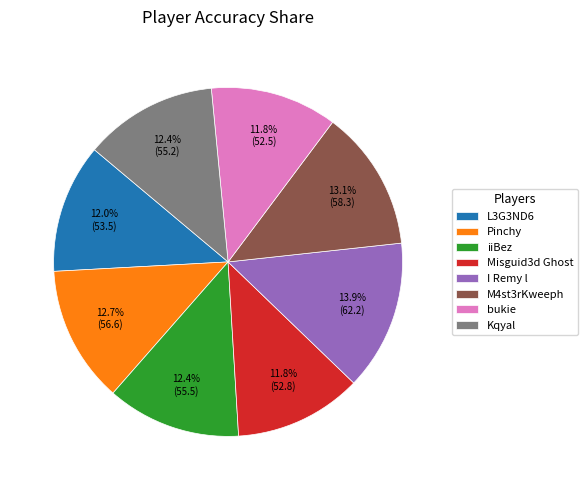

To the nearest percent, what is the average slice percentage?

12%